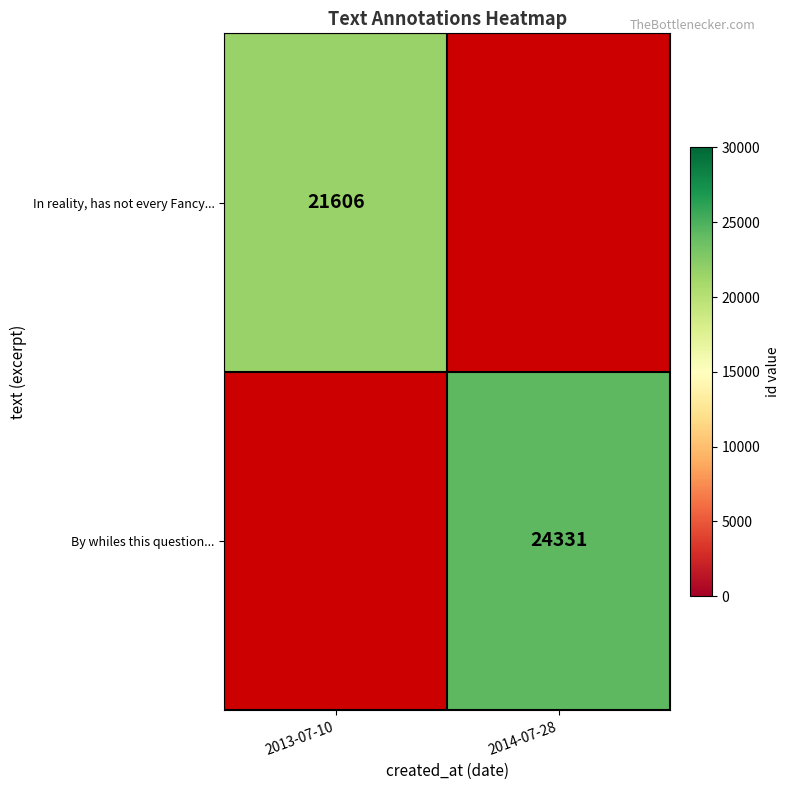

Is the value of In reality, has not every Fancy... at 2013-07-10 greater than the value of By whiles this question... at 2014-07-28?

No